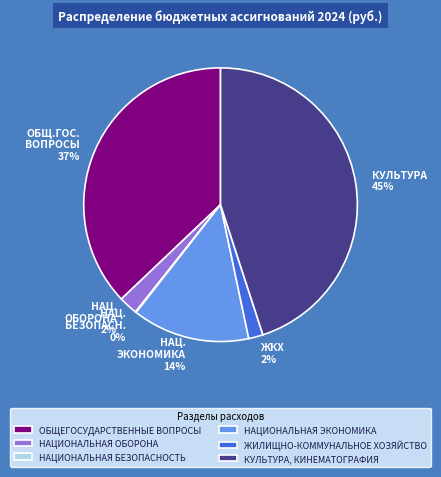

Does ОБЩЕГОСУДАРСТВЕННЫЕ ВОПРОСЫ represent more than half of the total?

No